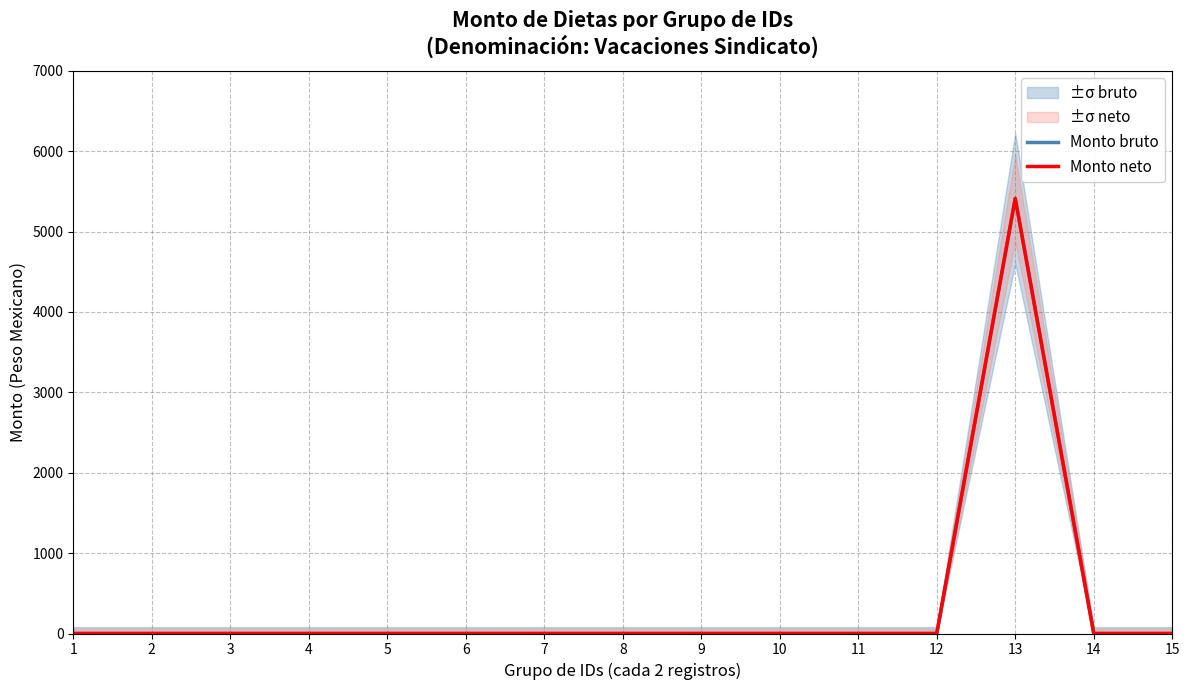

Reading right to left, extract all data points from this chart.

Monto bruto: 0	0	5413	0	0	0	0	0	0	0	0	0	0	0	0
Monto neto: 0	0	5413	0	0	0	0	0	0	0	0	0	0	0	0